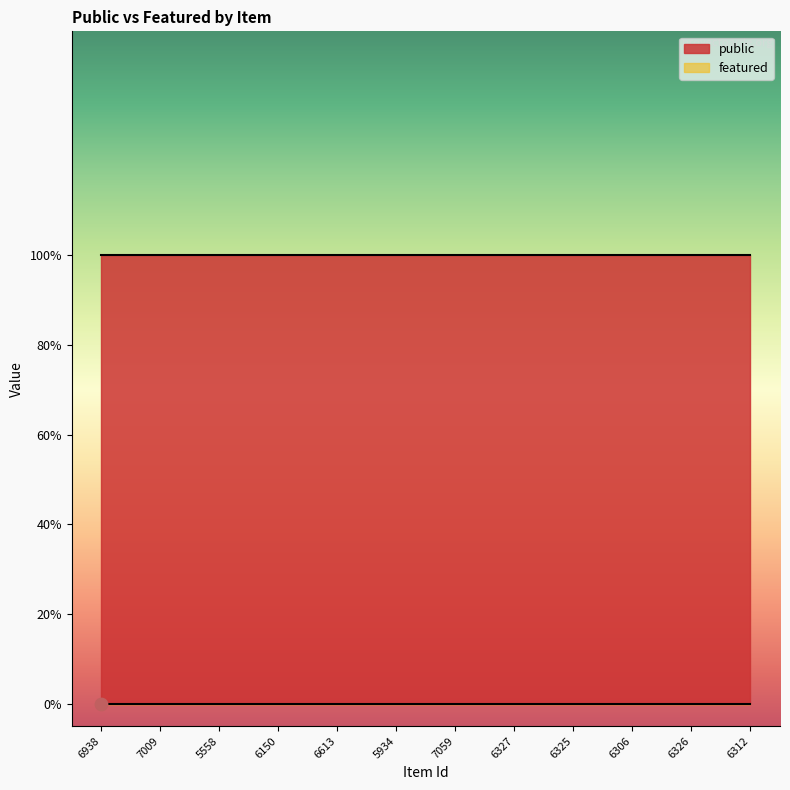

At how many categories does at least one series exceed 0?

12